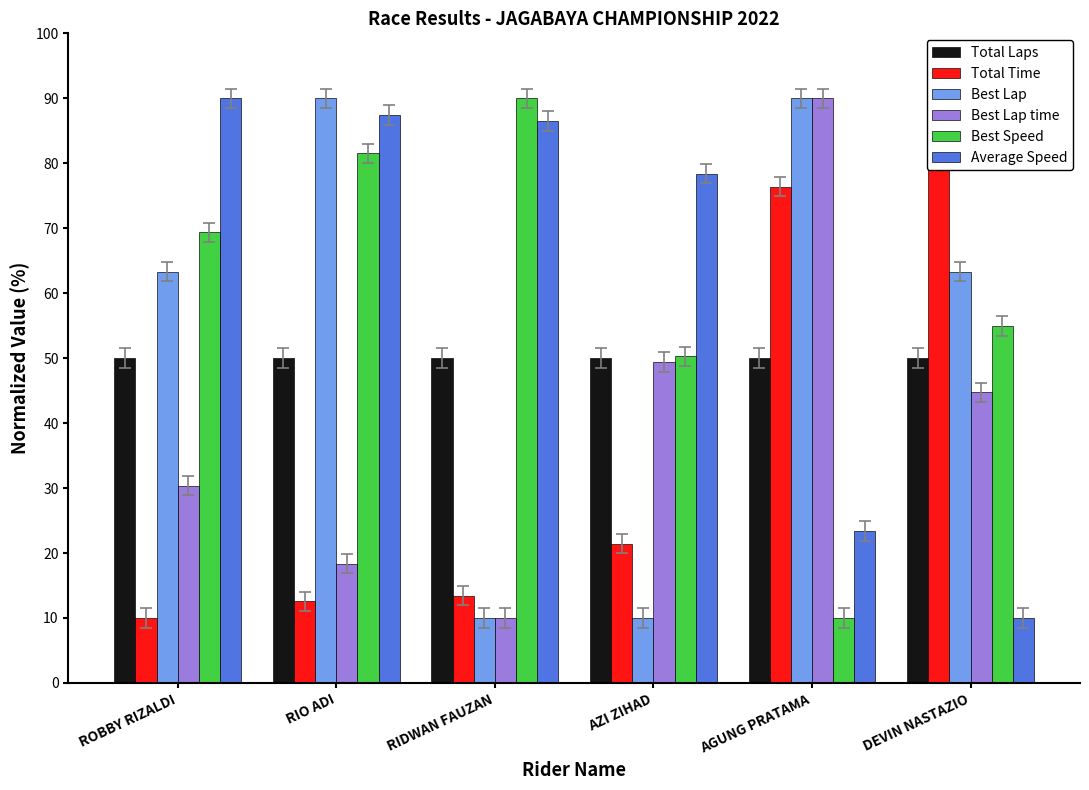

Which label corresponds to the largest value in the chart?

DEVIN NASTAZIO